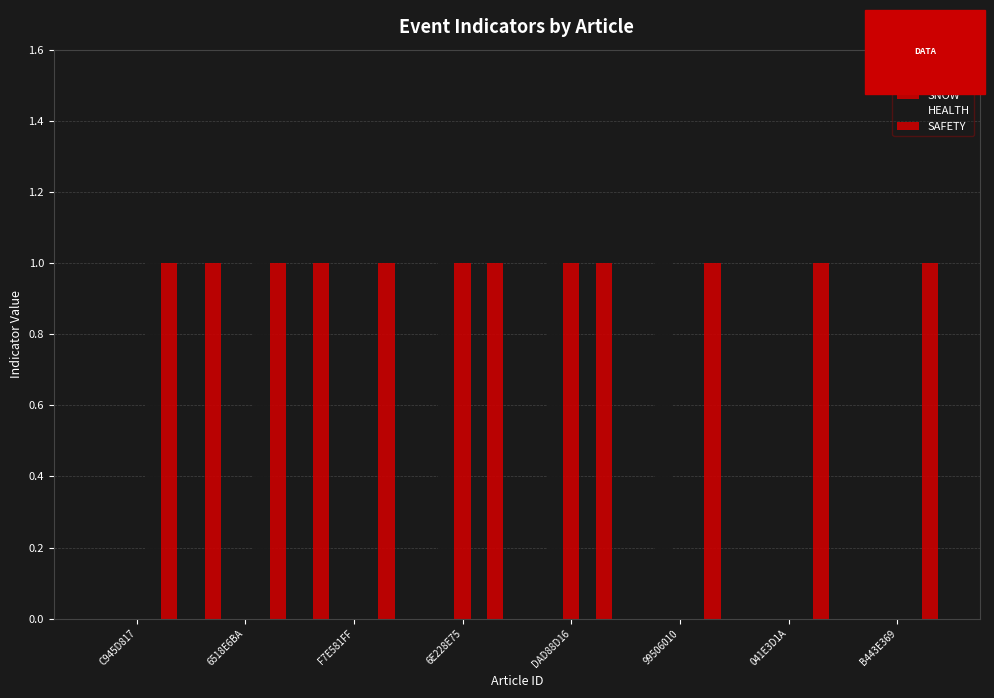

How many data points does each series have?

8